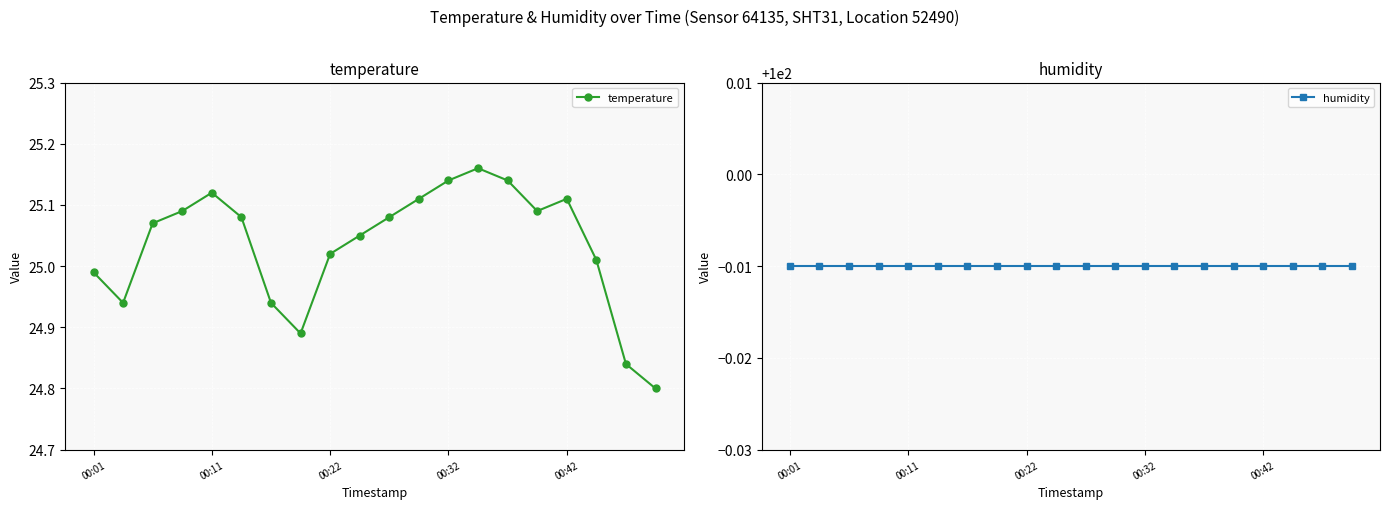

Which series has the widest spread of values?

temperature